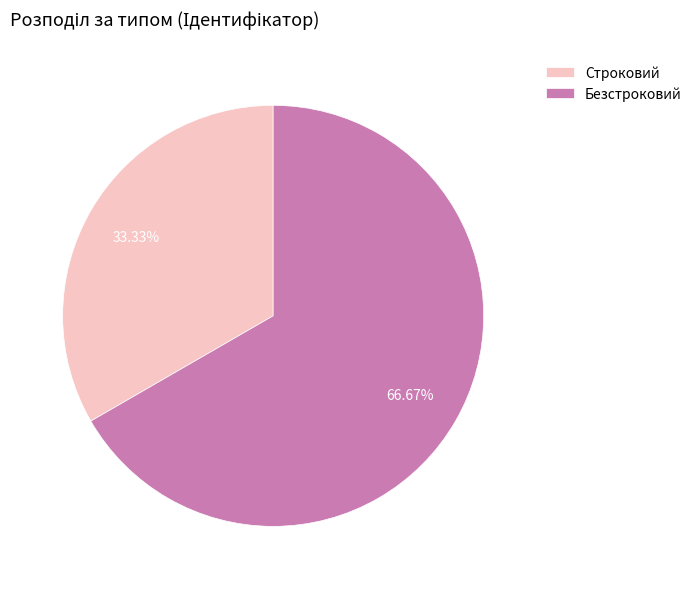

Between Безстроковий and Строковий, which is larger?

Безстроковий